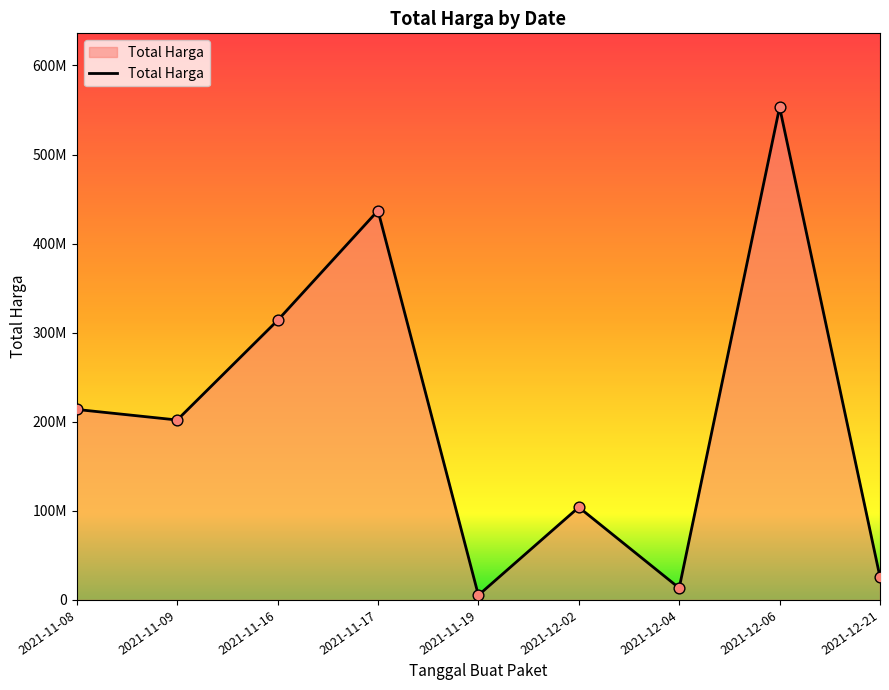

Which has a higher value, 2021-11-17 or 2021-12-02?

2021-11-17